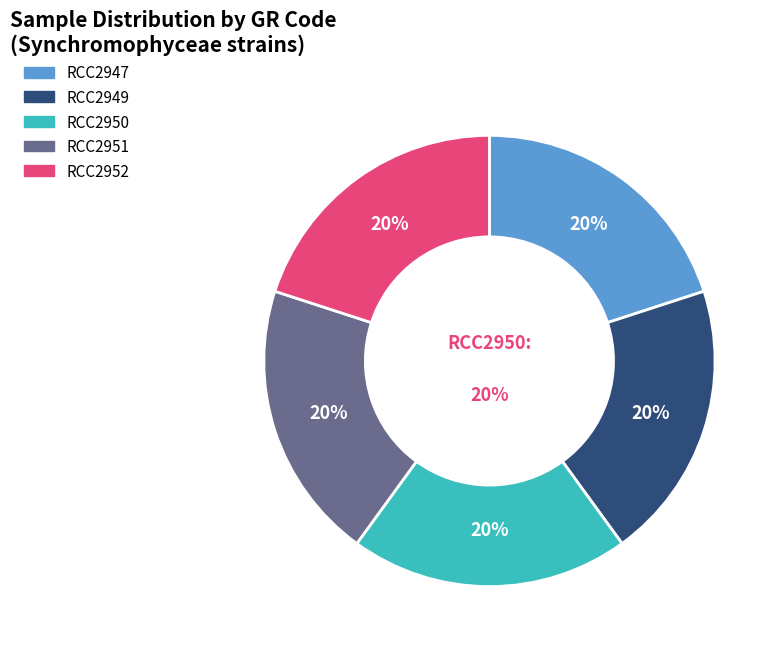

To the nearest percent, what is the average slice percentage?

20%